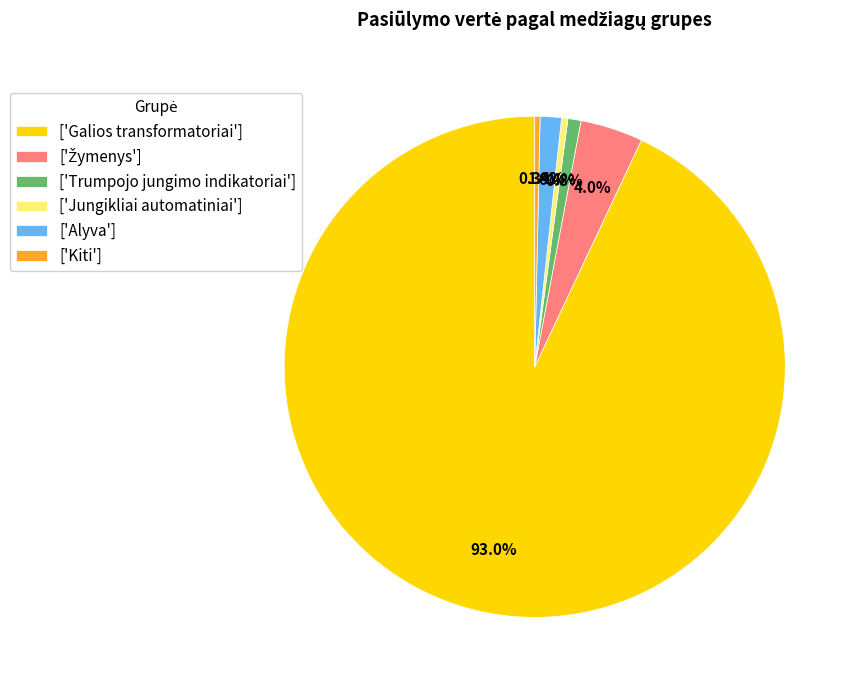

Is there any slice that represents more than half of the pie?

Yes